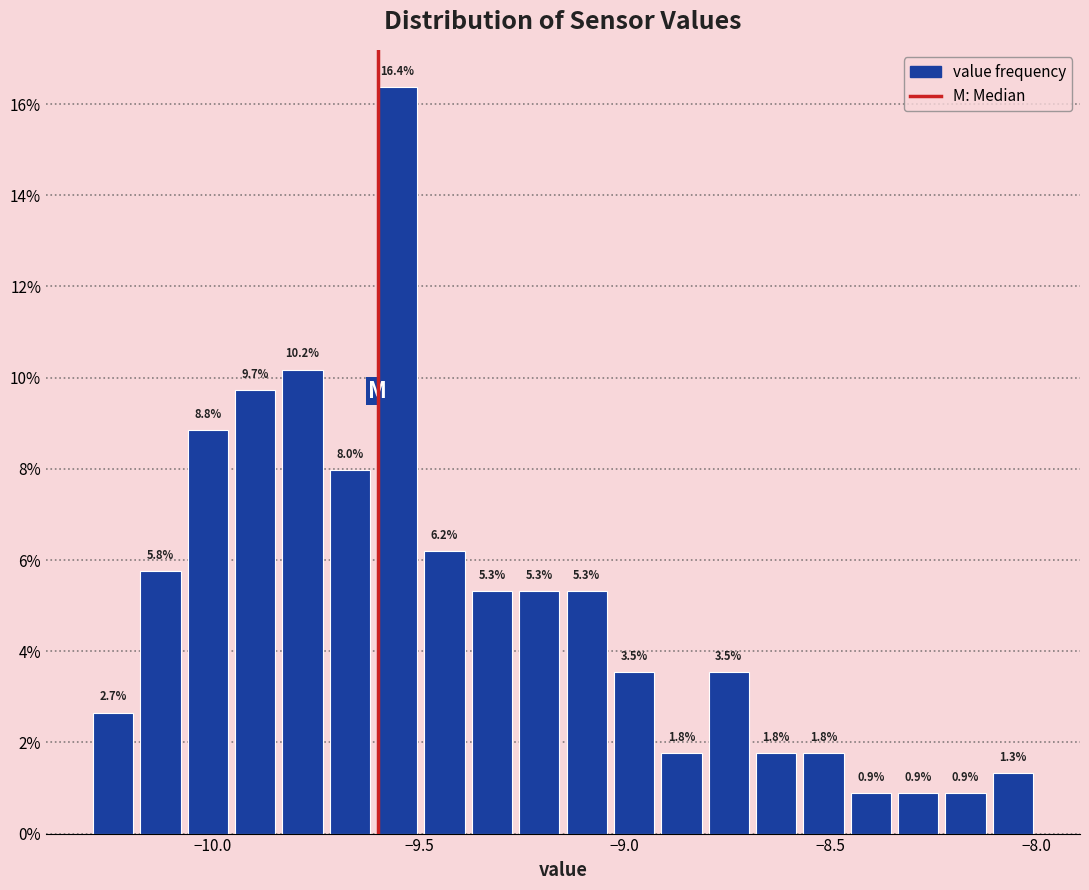

Around what value on the x-axis is the tallest bar? Give the approximate position of its centre, as read against the axis.

-9.55